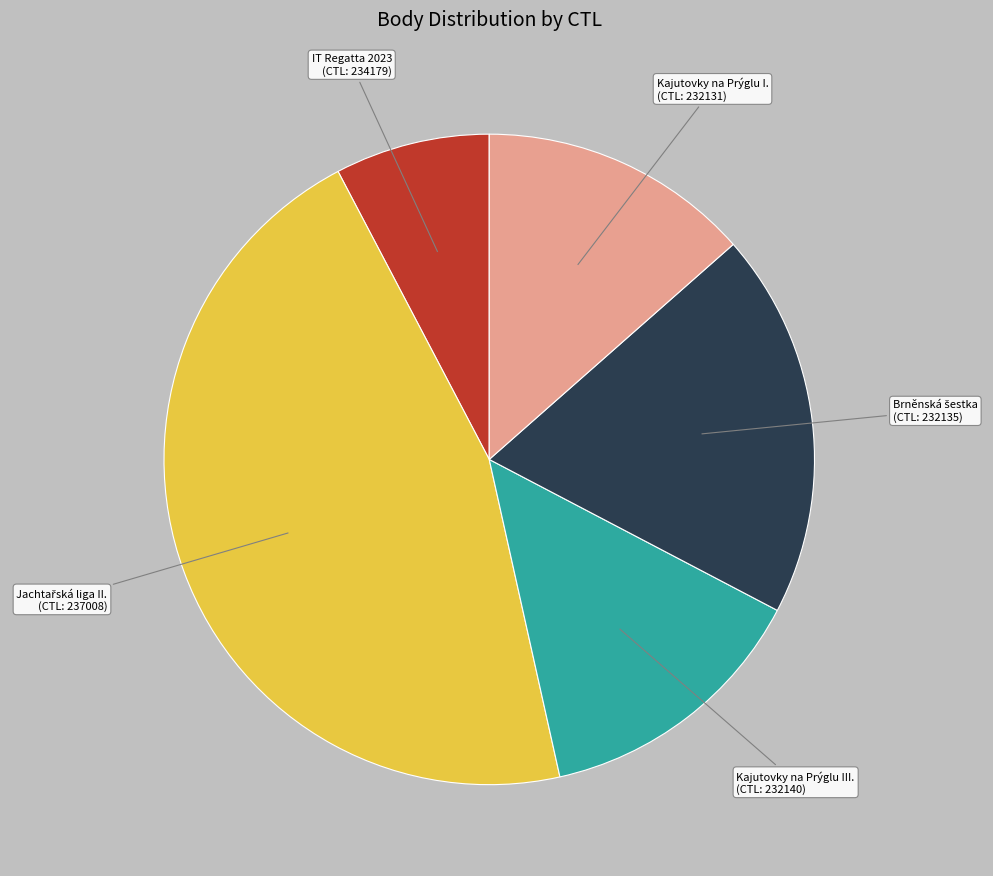

Is there a majority slice in this chart?

No